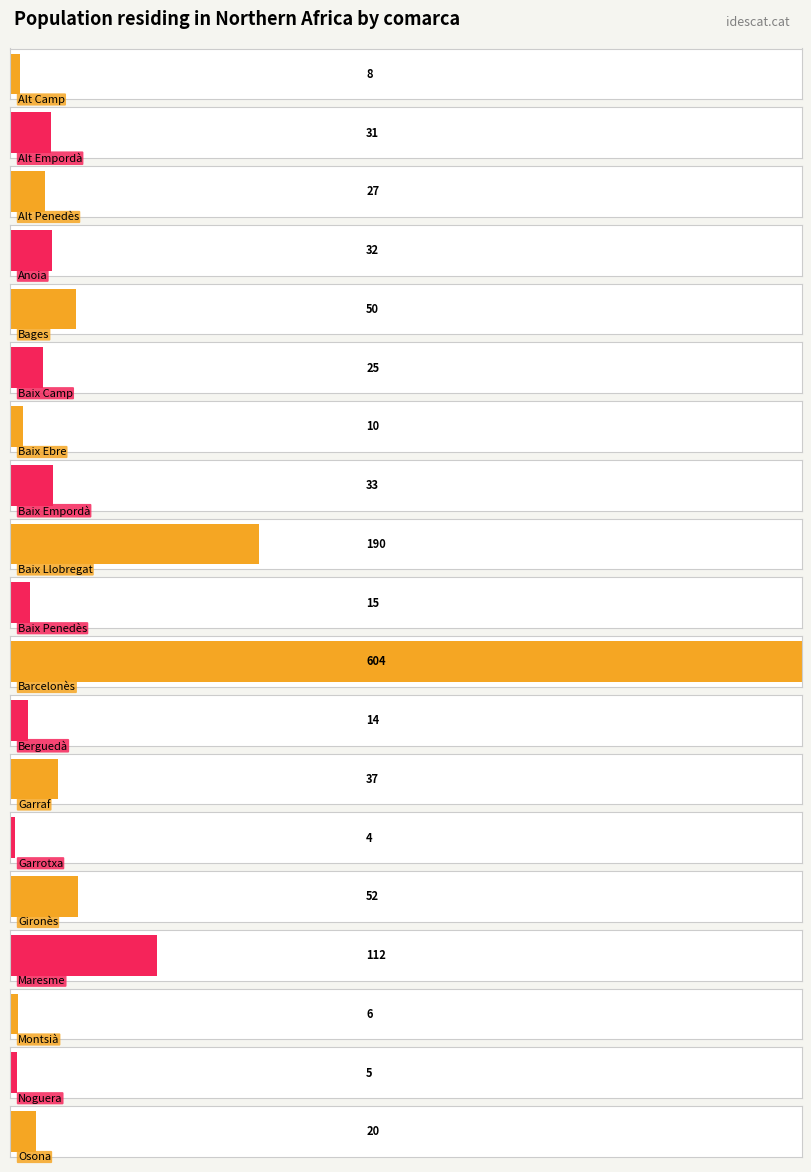

What position from the left is Barcelonès?

11